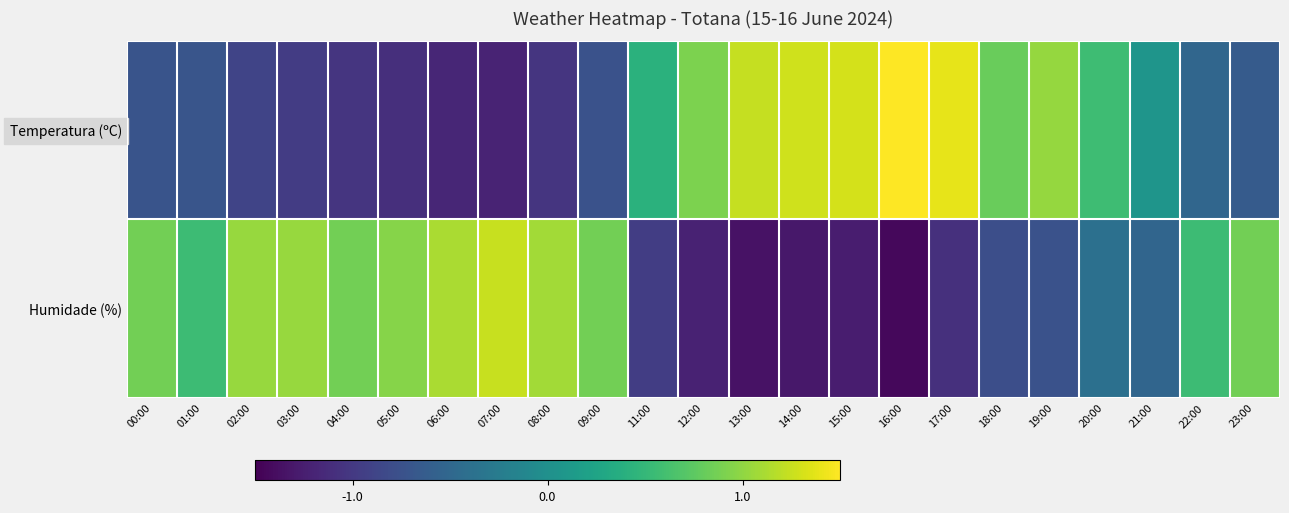

What is the total value across all series at 02:00?

0.2